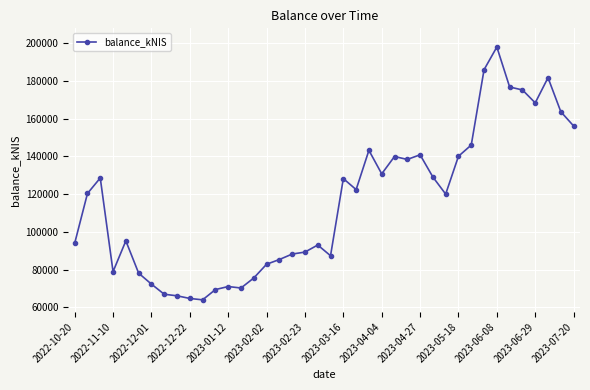

What is the difference between the second highest and second lowest values?

121079.4